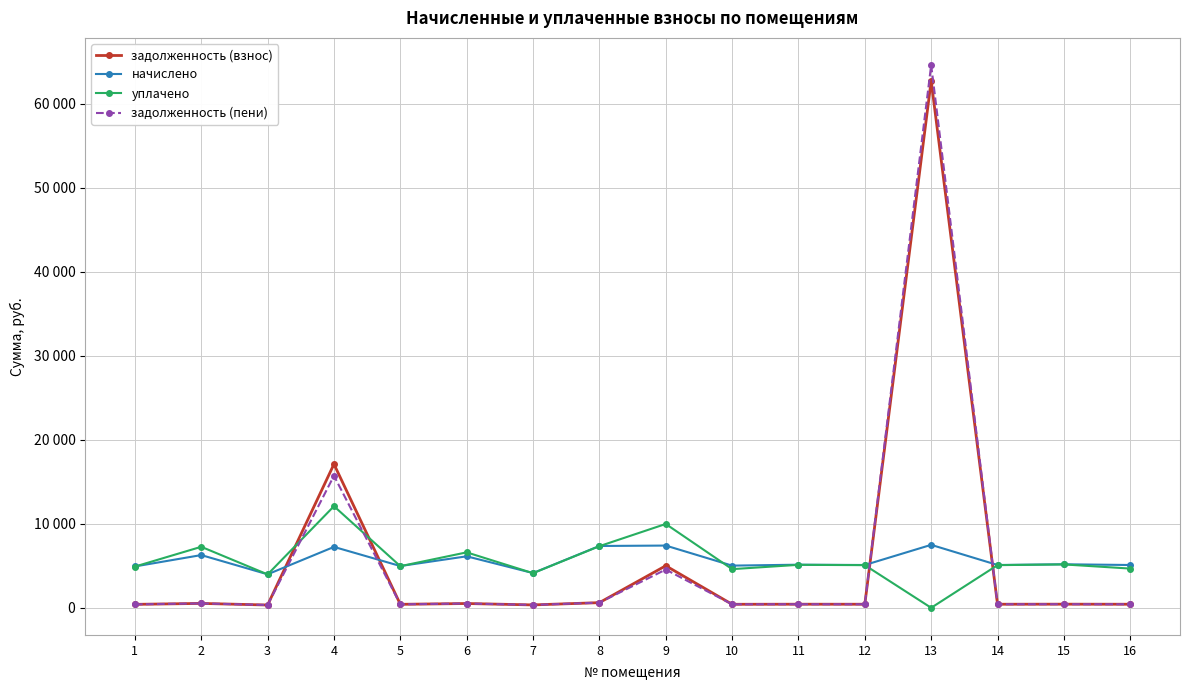

True or false: начислено has more than 0 points higher than both neighbors.

True